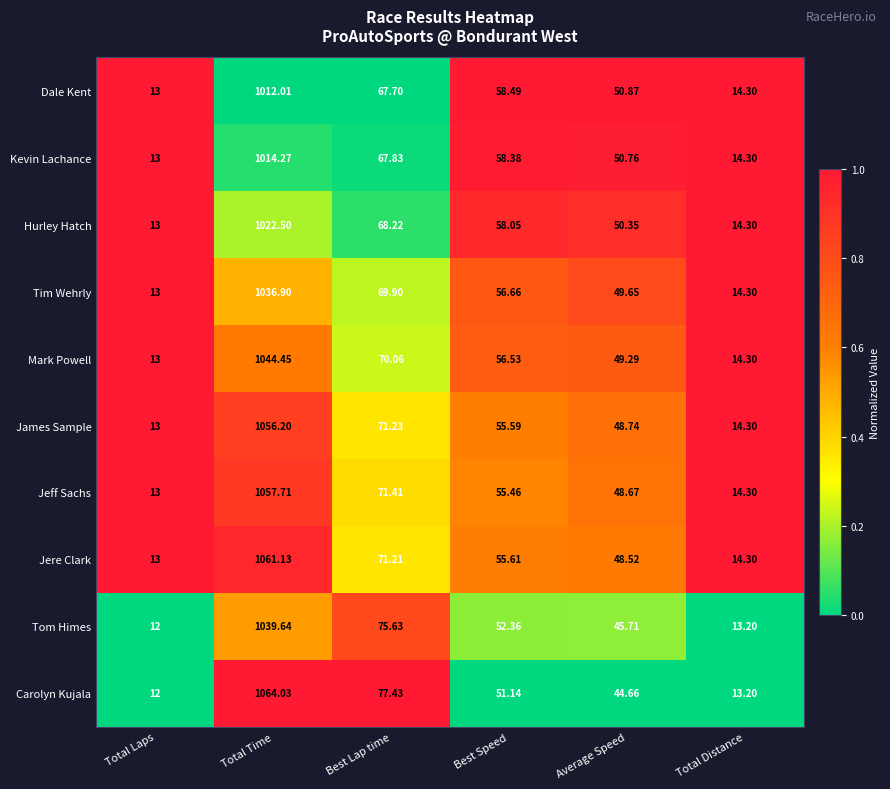

What is the total value across all series at Best Speed?

558.3